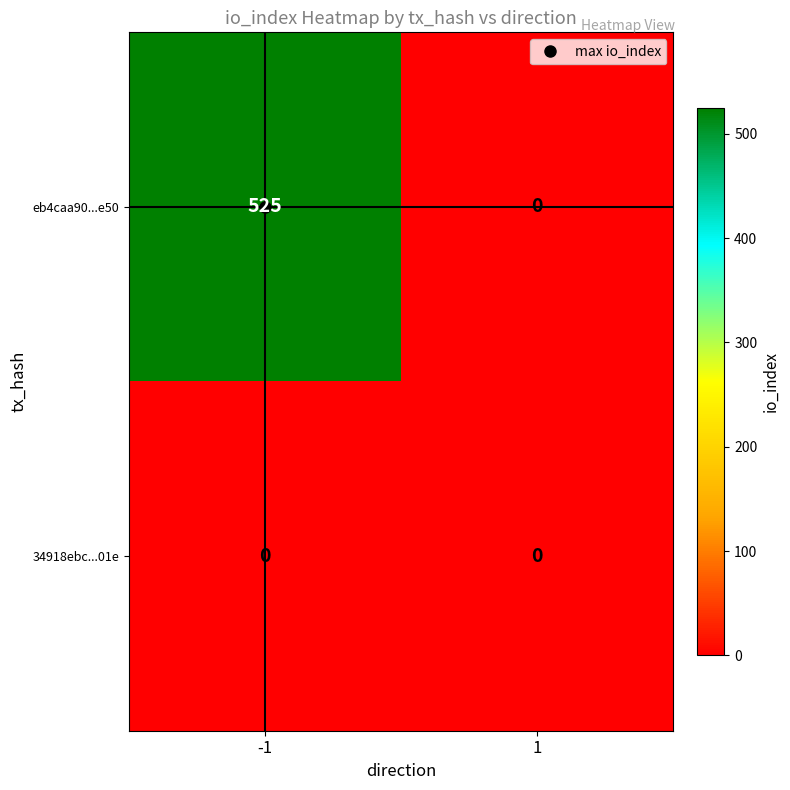

Is it true that 34918ebc...01e equals 0 at -1?

True